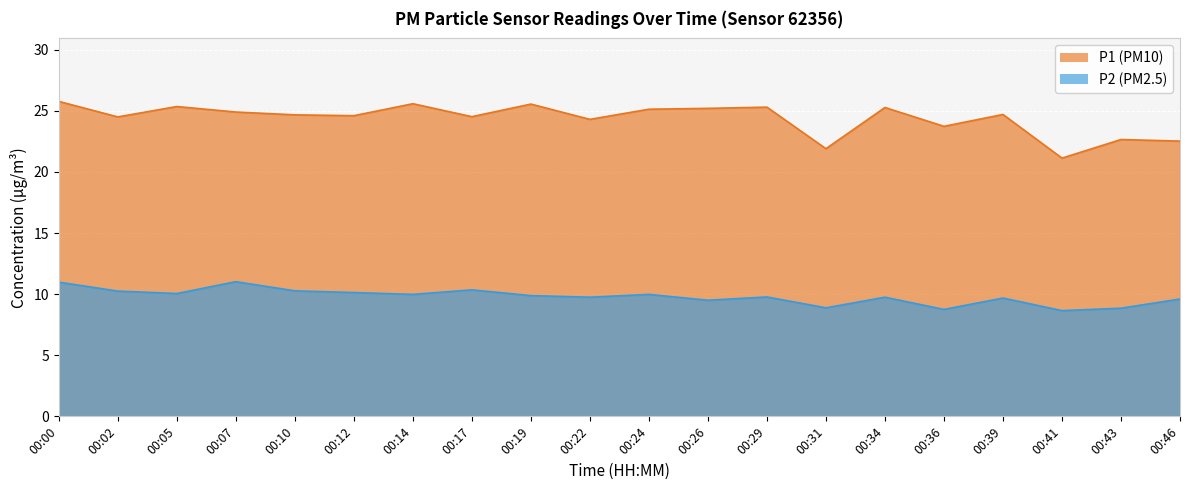

Reading left to right, what are all the values shown in this chart?

P1: 00:00=25.8	00:02=24.5	00:05=25.4	00:07=24.9	00:10=24.7	00:12=24.6	00:14=25.6	00:17=24.5	00:19=25.6	00:22=24.3	00:24=25.1	00:26=25.2	00:29=25.3	00:31=21.9	00:34=25.3	00:36=23.7	00:39=24.7	00:41=21.1	00:43=22.6	00:46=22.5
P2: 00:00=11.0	00:02=10.2	00:05=10.1	00:07=11.0	00:10=10.3	00:12=10.1	00:14=10.0	00:17=10.3	00:19=9.9	00:22=9.8	00:24=10.0	00:26=9.5	00:29=9.8	00:31=8.9	00:34=9.8	00:36=8.8	00:39=9.7	00:41=8.7	00:43=8.8	00:46=9.6